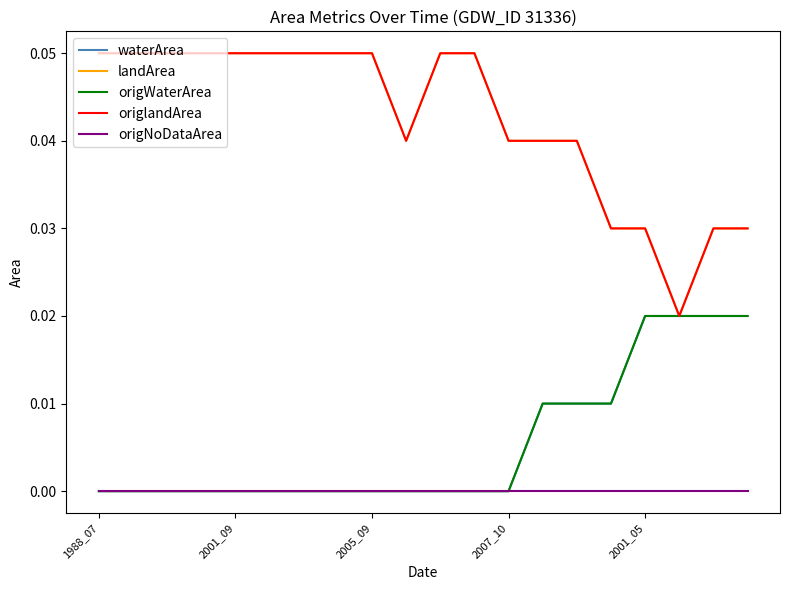

At which category does the chart reach its peak across all series?

1988_07